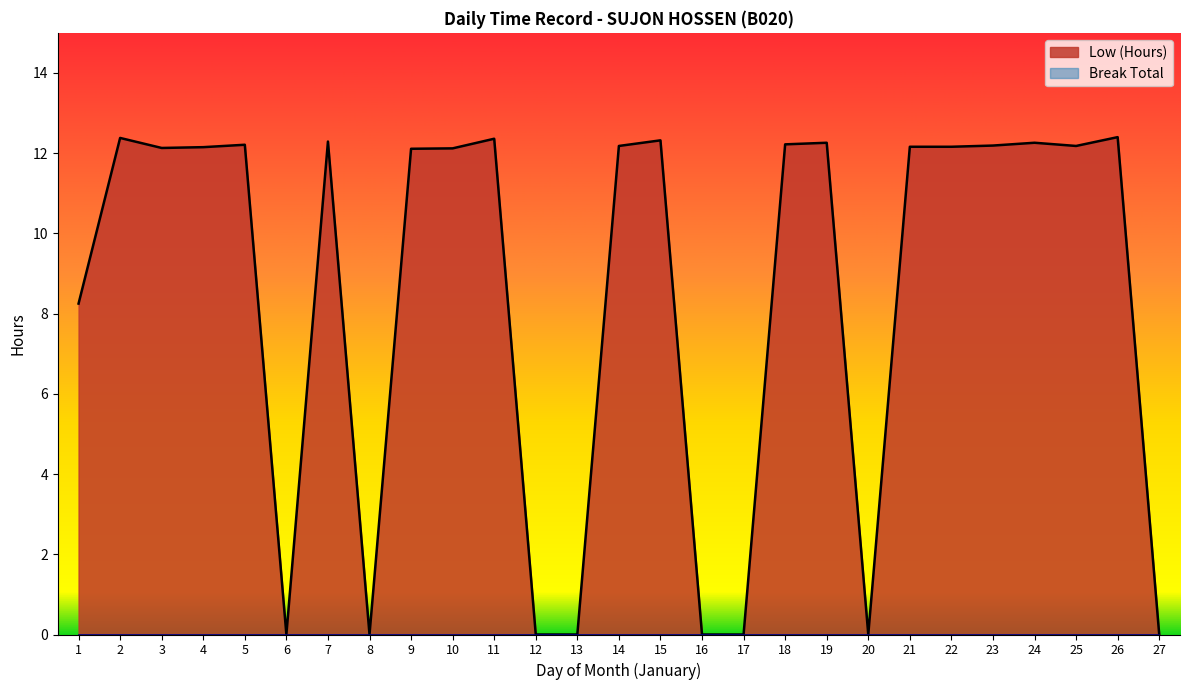

Is it true that the value at 15 is 12.3?

True